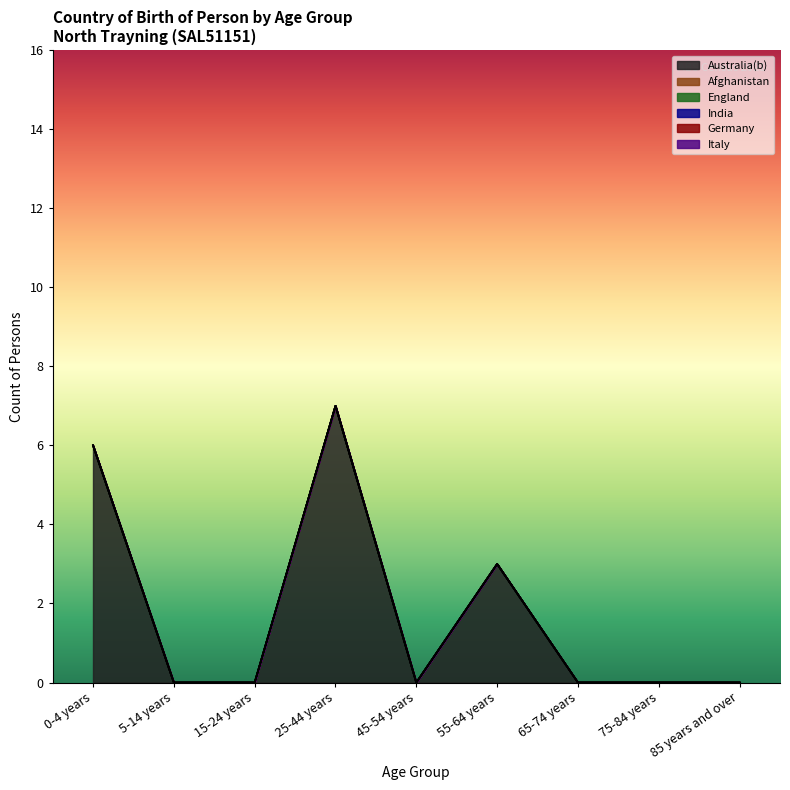

Which category has the highest value in the Italy series?

0-4 years